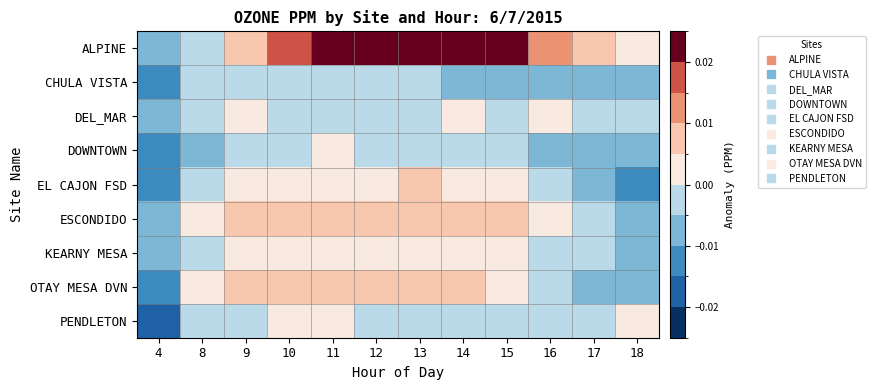

Which has a higher value, 18 or 17?

17